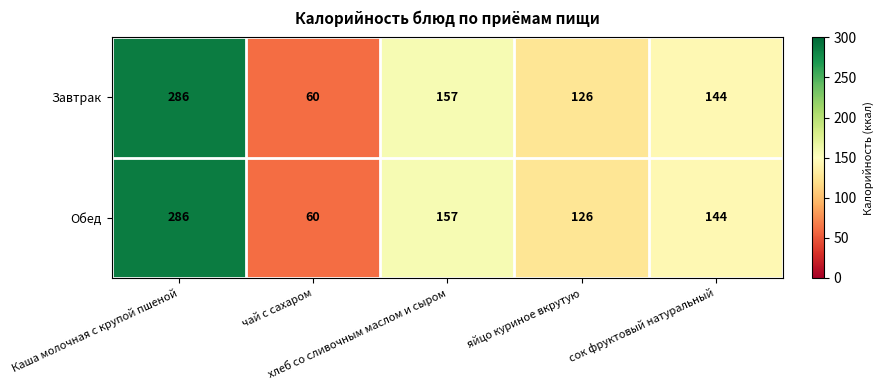

What is the maximum value for Обед?

286